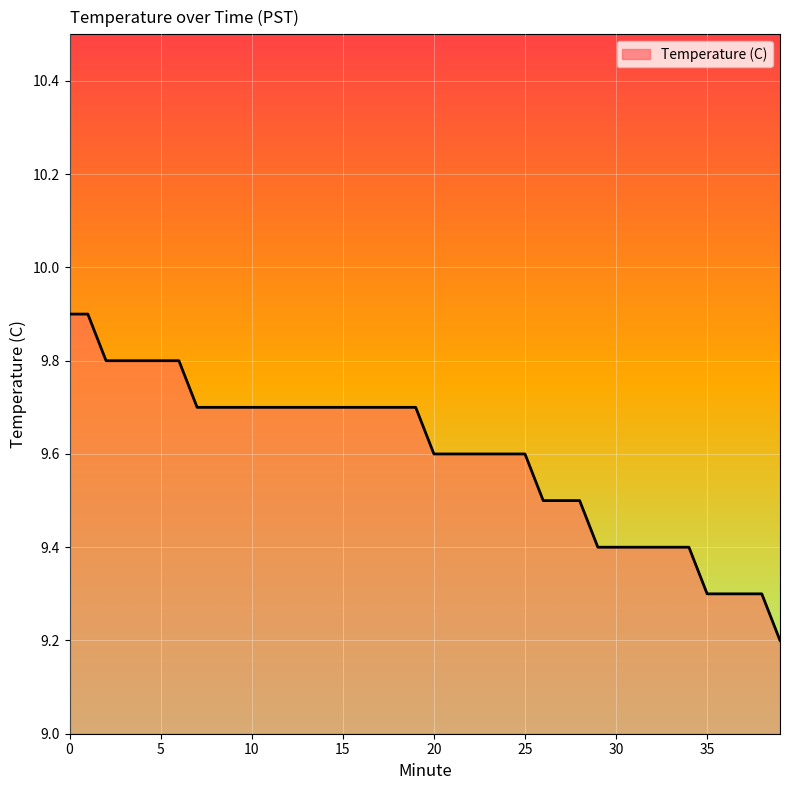

Does the chart have visible grid lines?

Yes